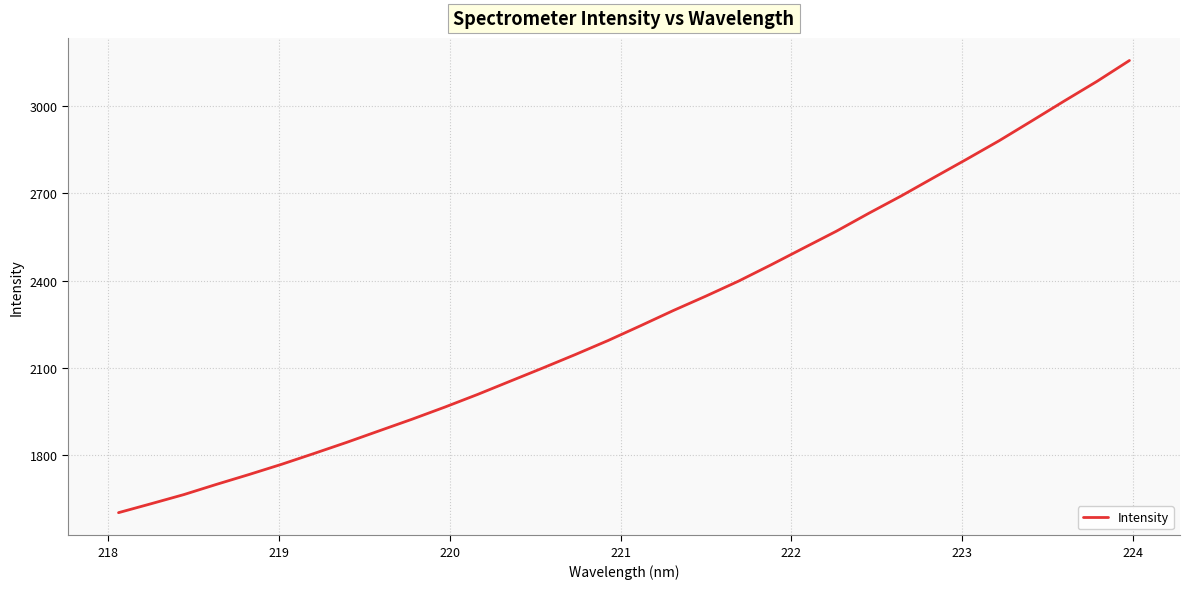

What is the maximum value shown in the chart?

3156.8